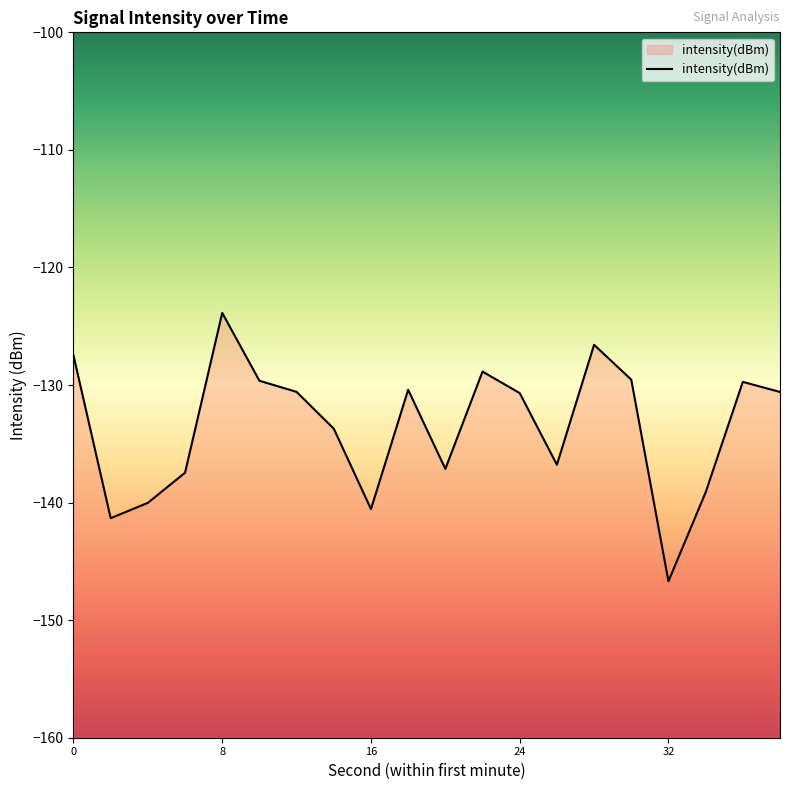

What is the approximate value at 10?

-129.6